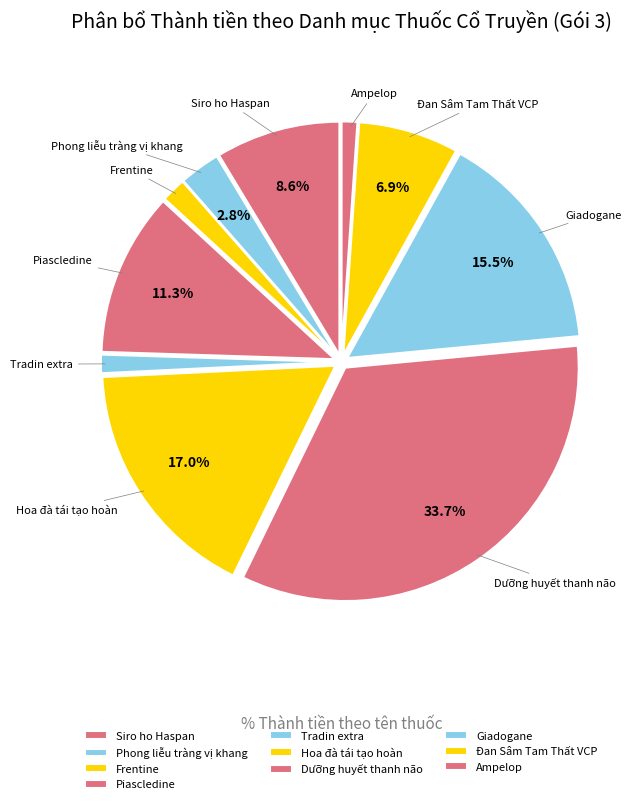

How many slices are in this pie chart?

10